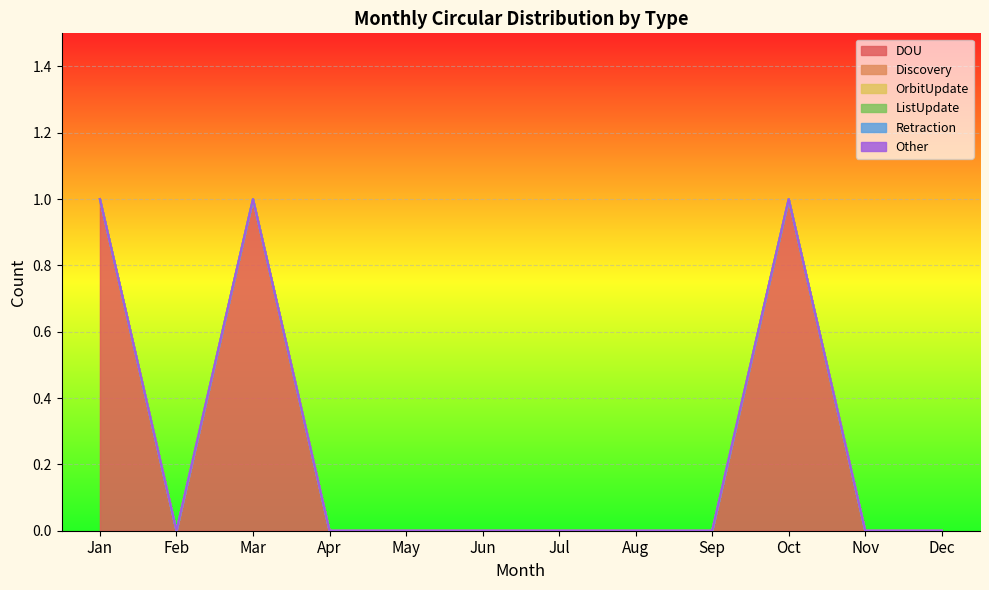

At how many categories does at least one series exceed 0?

3